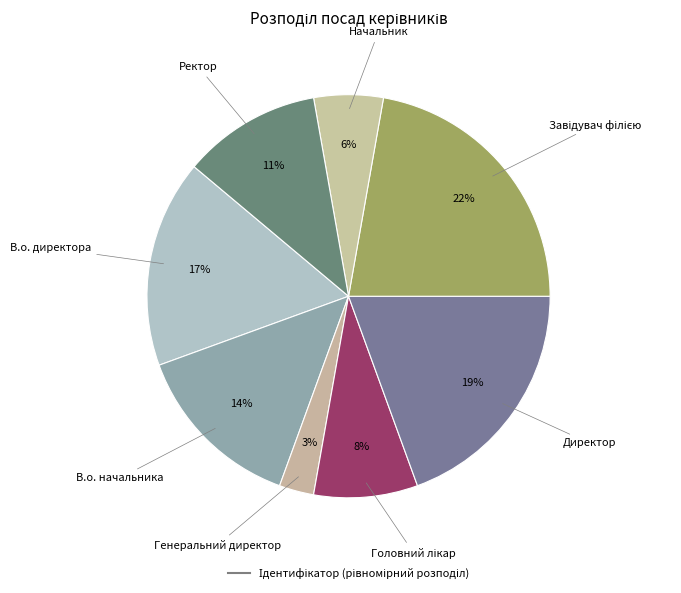

How many segments does this pie chart have?

8